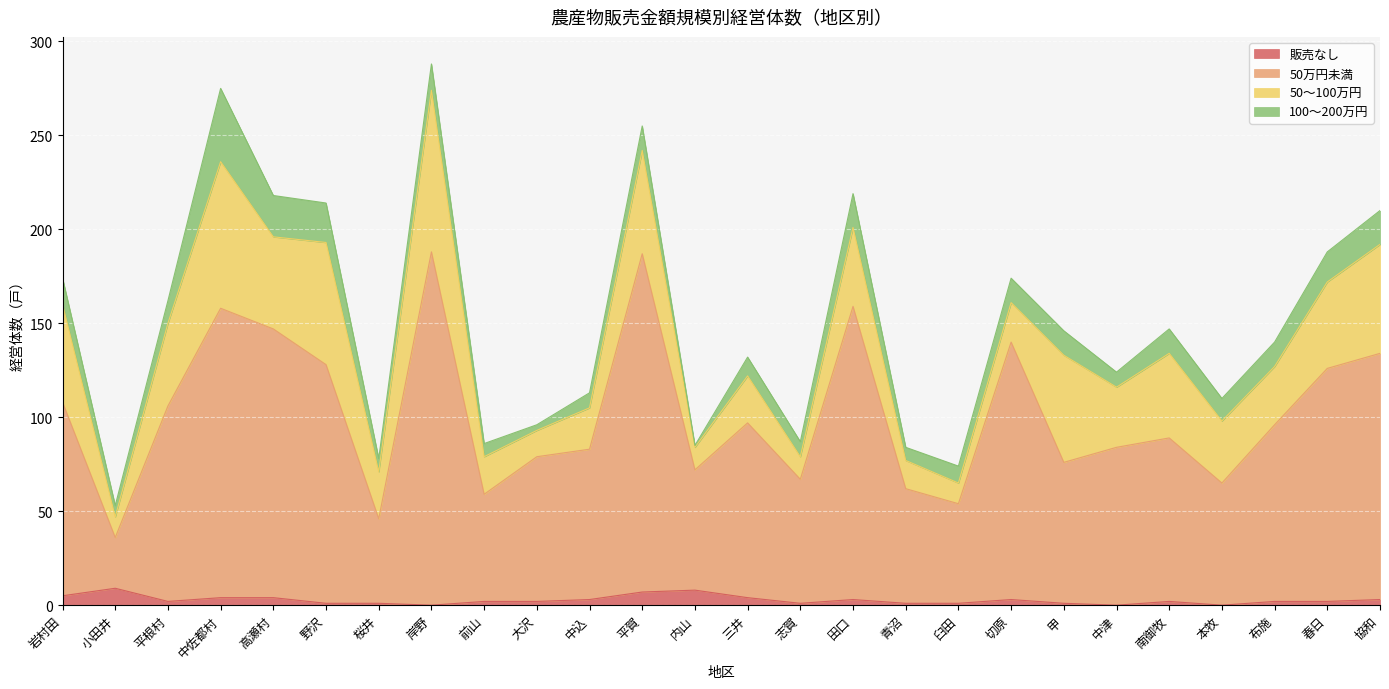

What is the difference between the maximum and minimum values in the 販売なし series?

9